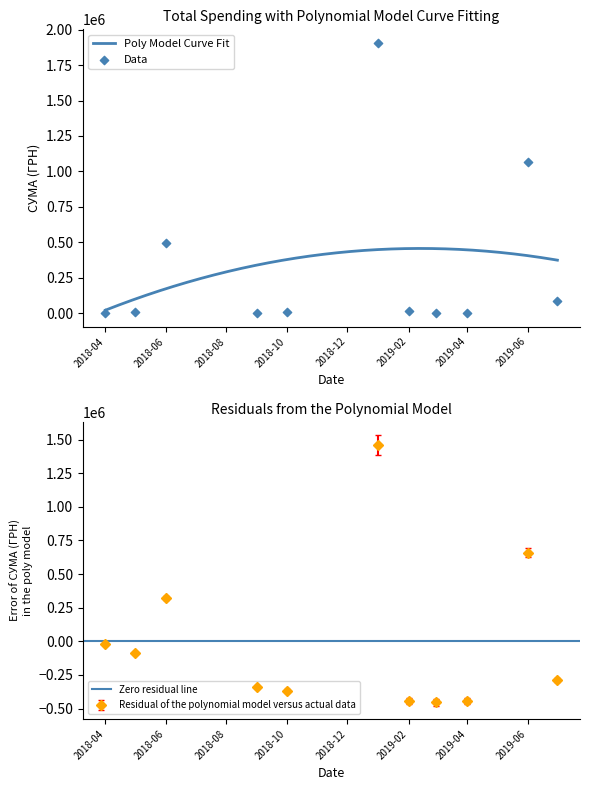

What is the highest value of the Poly Model Curve Fit series?

456471.5